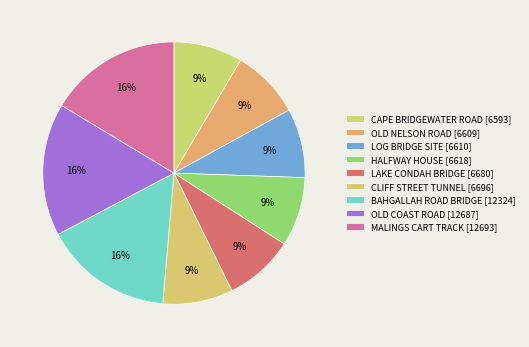

Which category has the biggest portion of the pie?

MALINGS CART TRACK